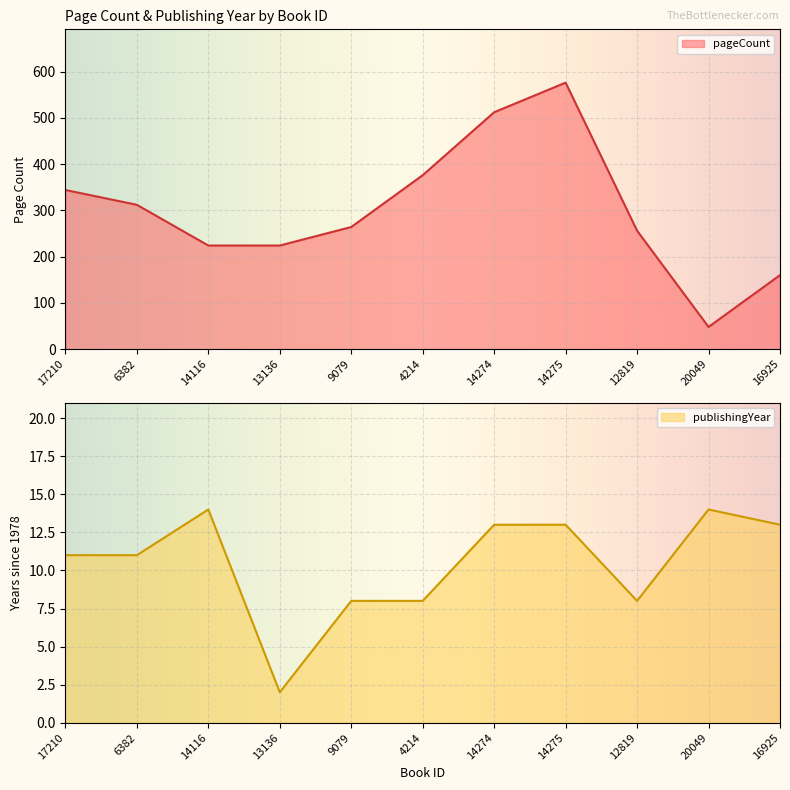

What is the minimum value for pageCount?

48